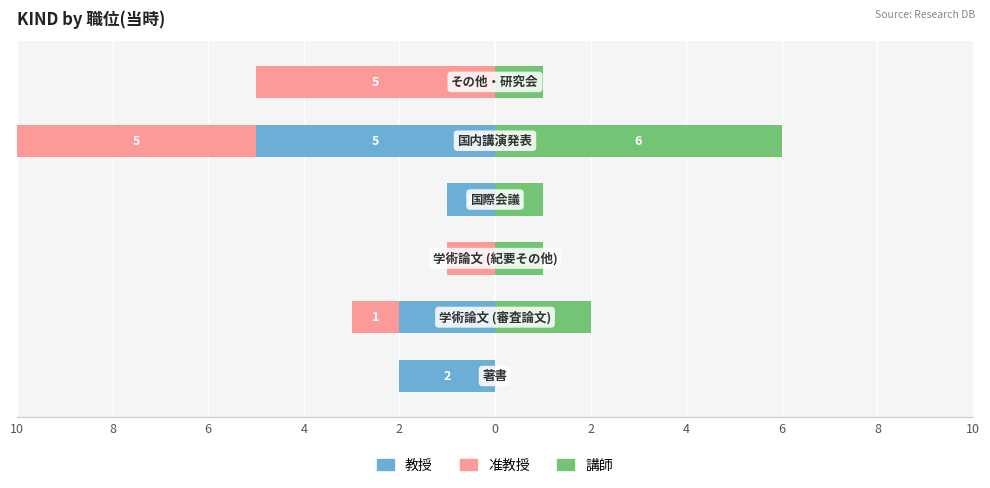

At how many categories does at least one series exceed -1?

6